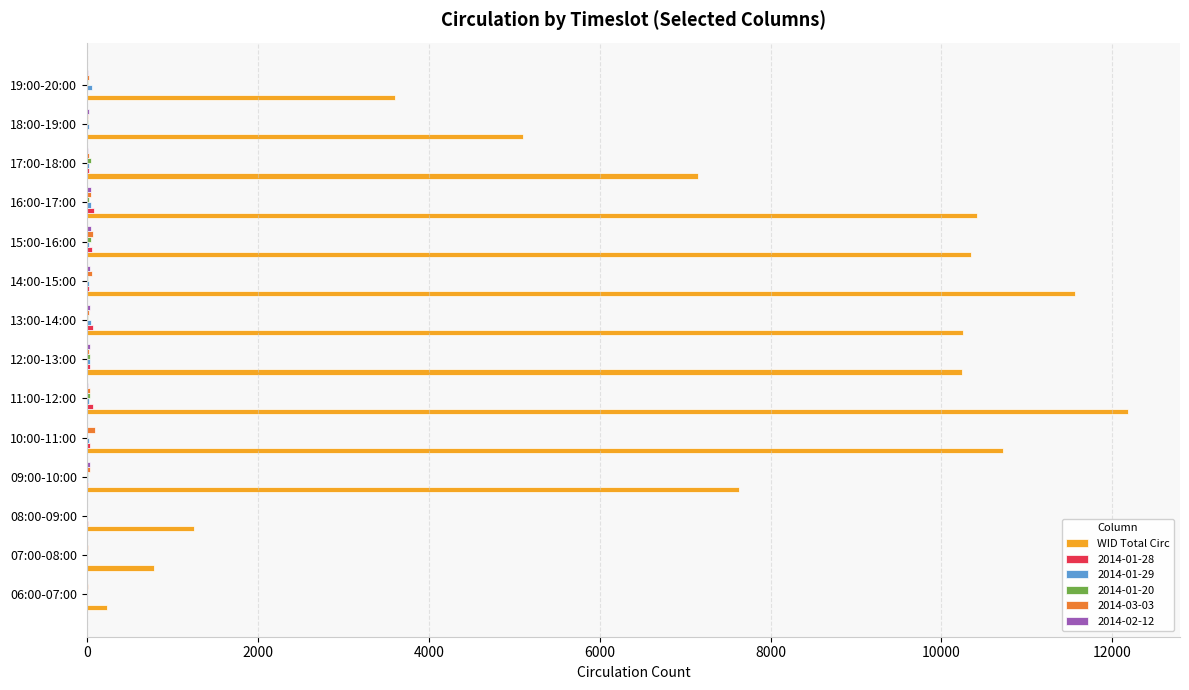

What is the maximum value shown in the chart?

12182